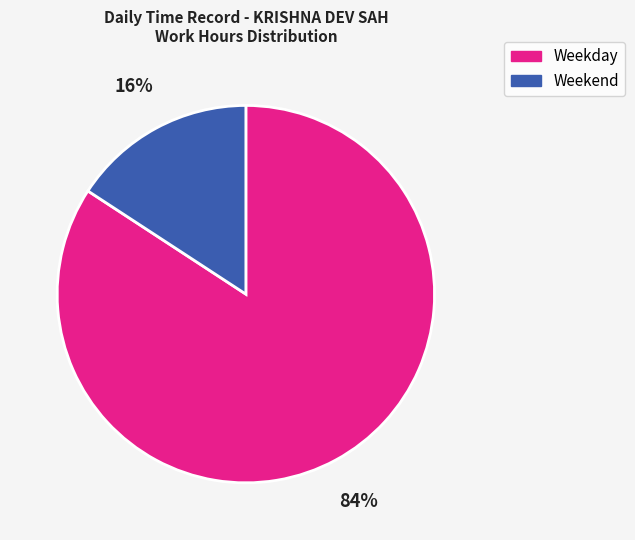

Do Weekday and Weekend together represent more than half of the pie?

Yes